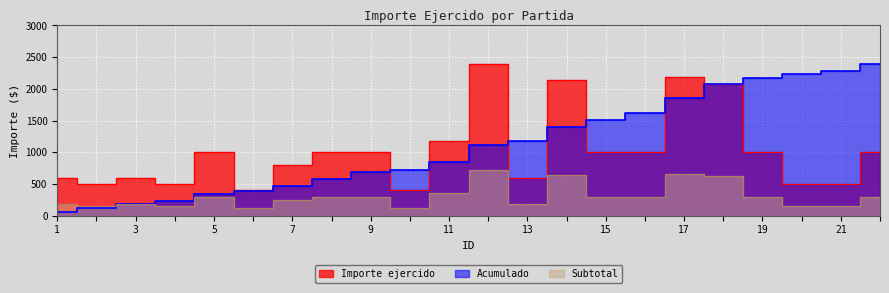

At which category does the data reach its first local valley?

2